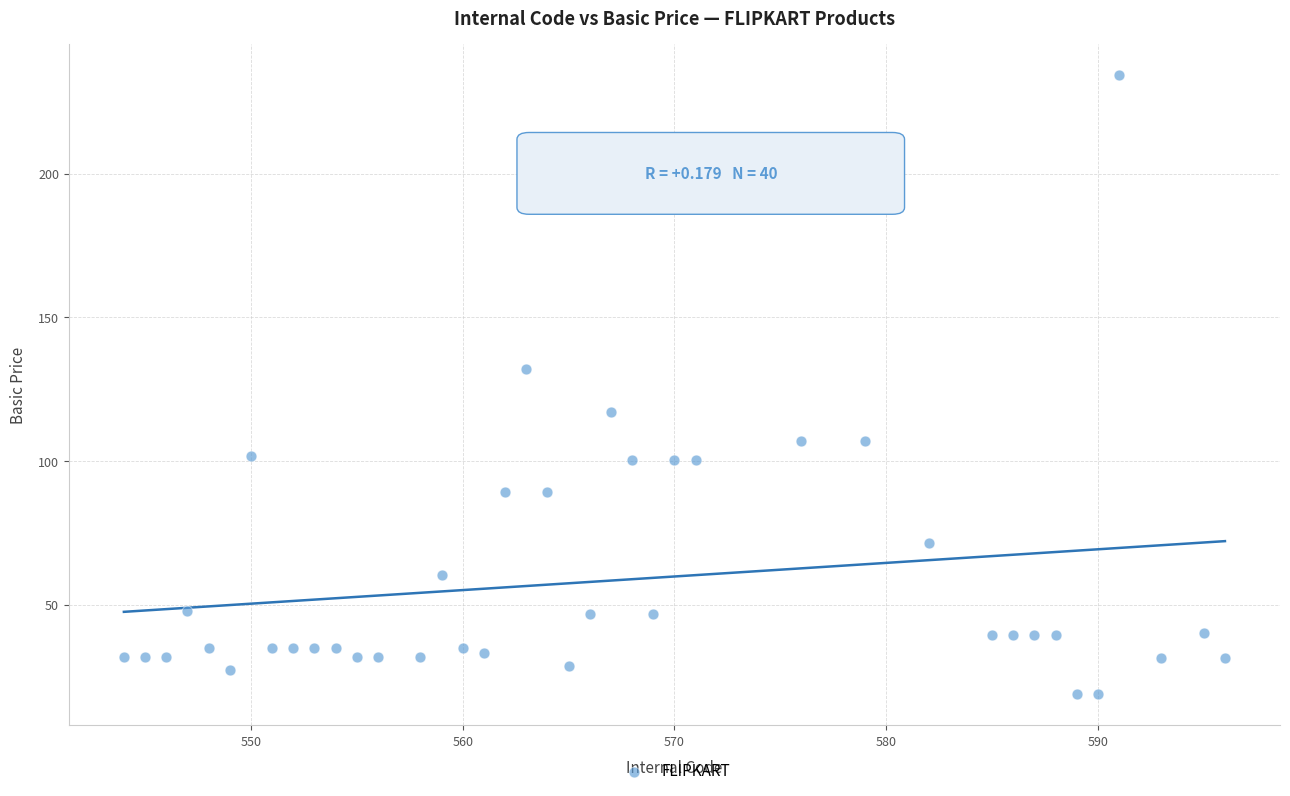

What Y value in the scatter plot is closest to 126?

132.1